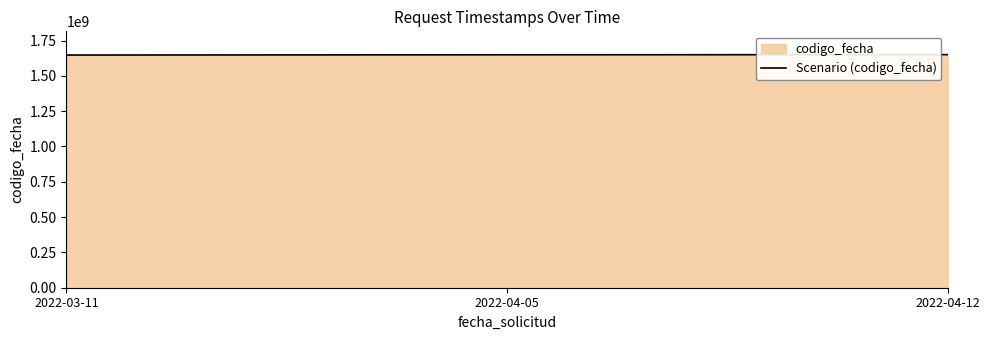

The value at 2022-04-12 is 1650293486. True or false?

True